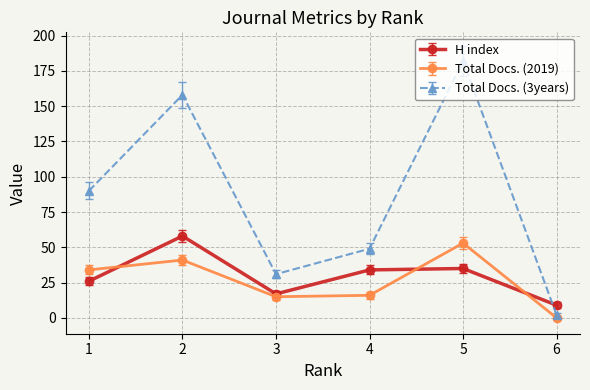

How many interior local valleys does the Total Docs. (2019) series have?

1